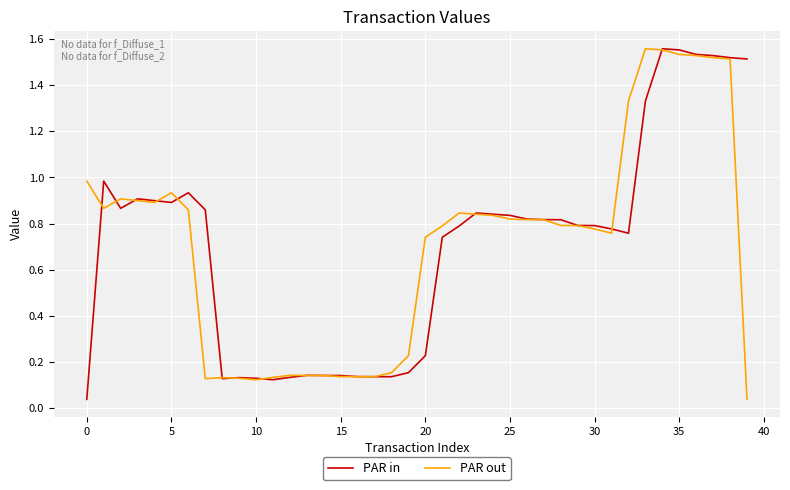

In PAR in, how many points are lower than both neighbors (excluding endpoints)?

6